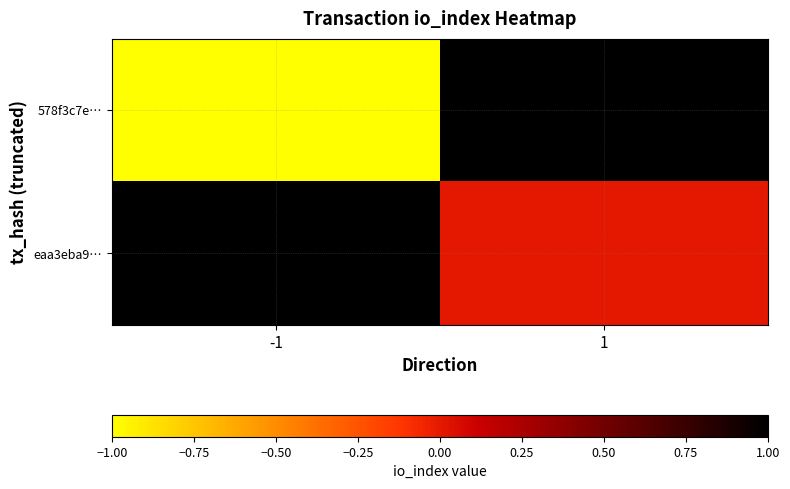

List the series in order of their overall mean, lowest first.

578f3c7e…, eaa3eba9…